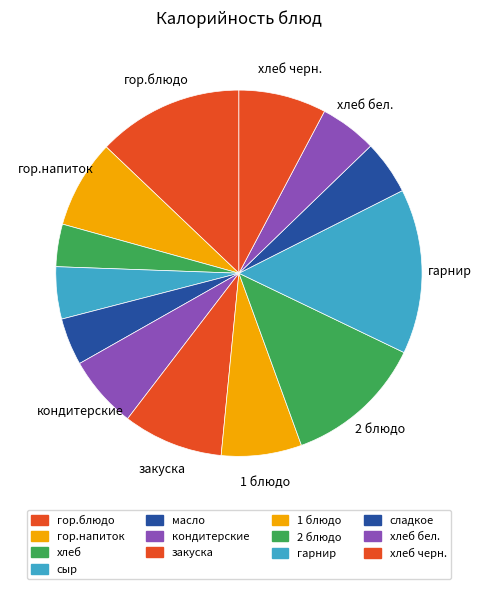

How many slices are in this pie chart?

13